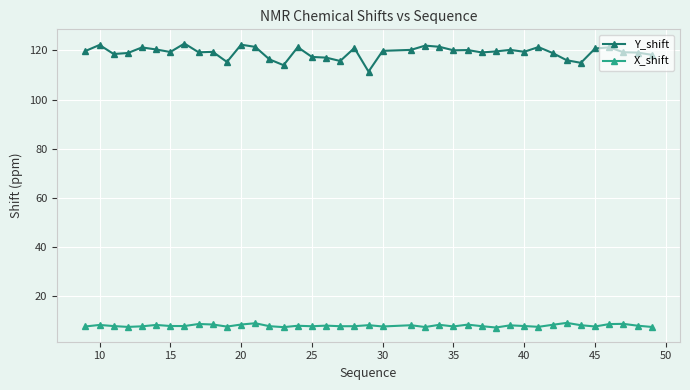

Which series has the widest spread of values?

Y_shift